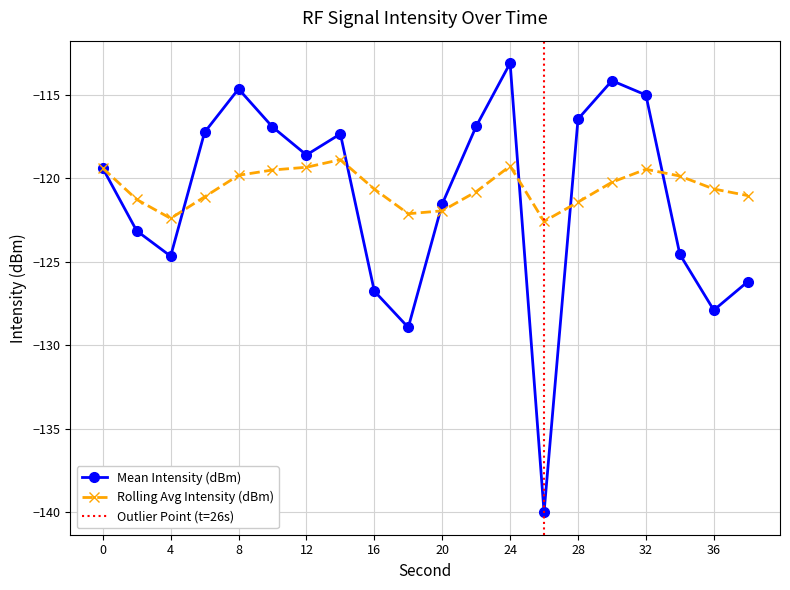

Which label corresponds to the smallest value in the chart?

26